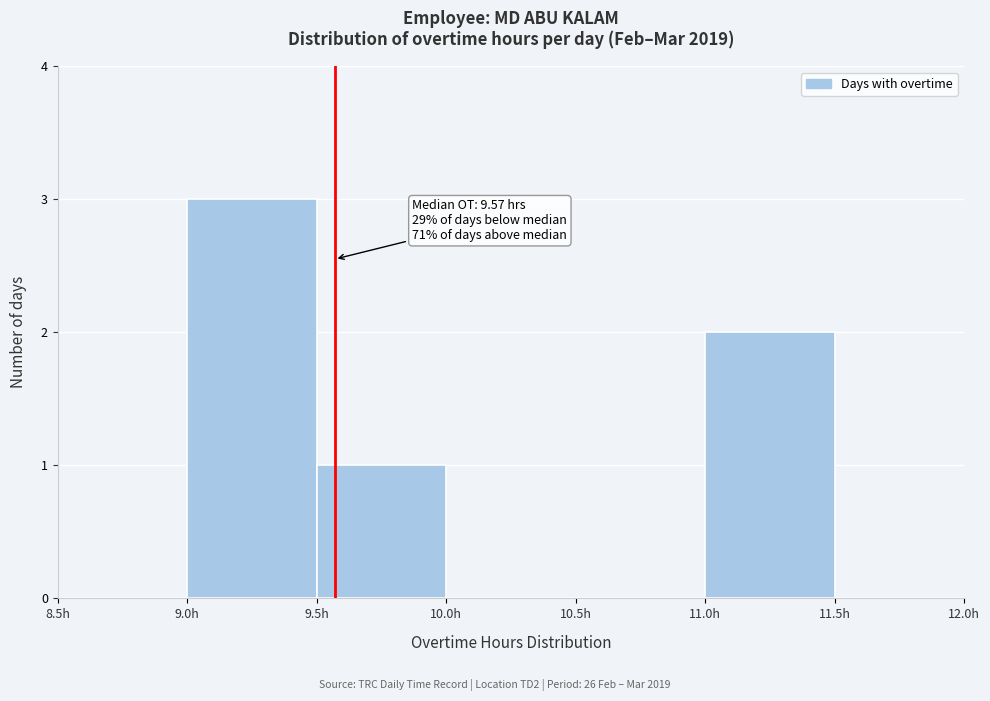

Which range on the x-axis has the tallest bar?

9.0 to 9.5